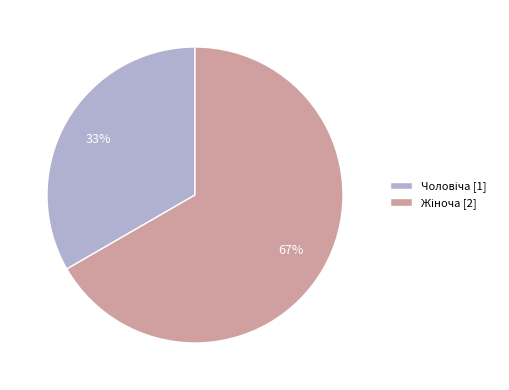

Is there a majority slice in this chart?

Yes